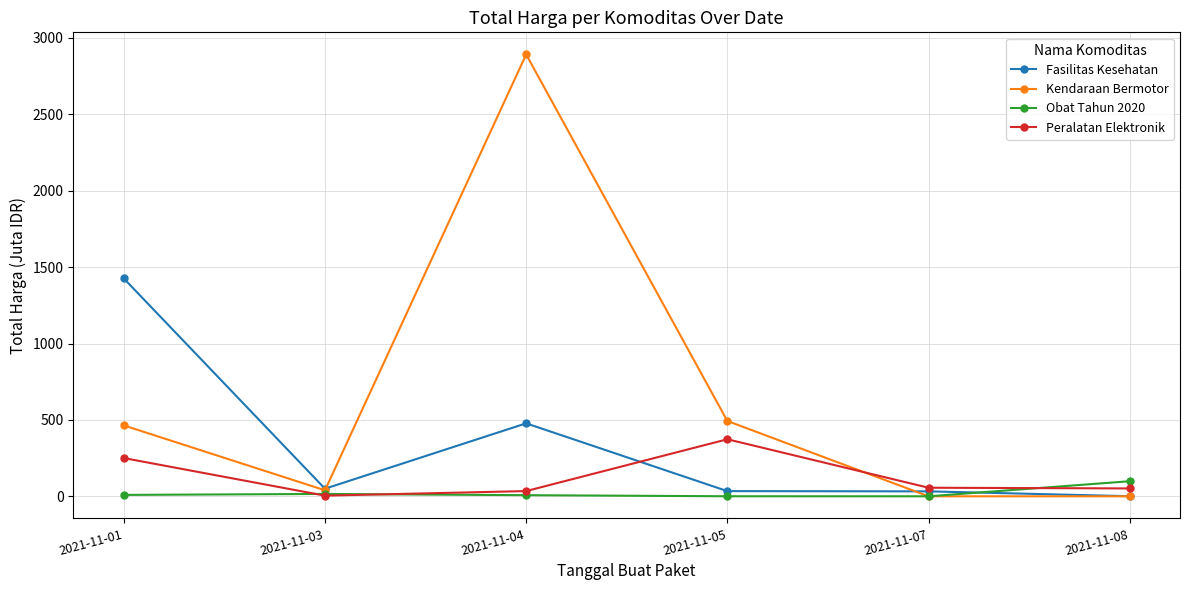

List the series in order of their overall mean, lowest first.

Obat Tahun 2020, Peralatan Elektronik, Fasilitas Kesehatan, Kendaraan Bermotor